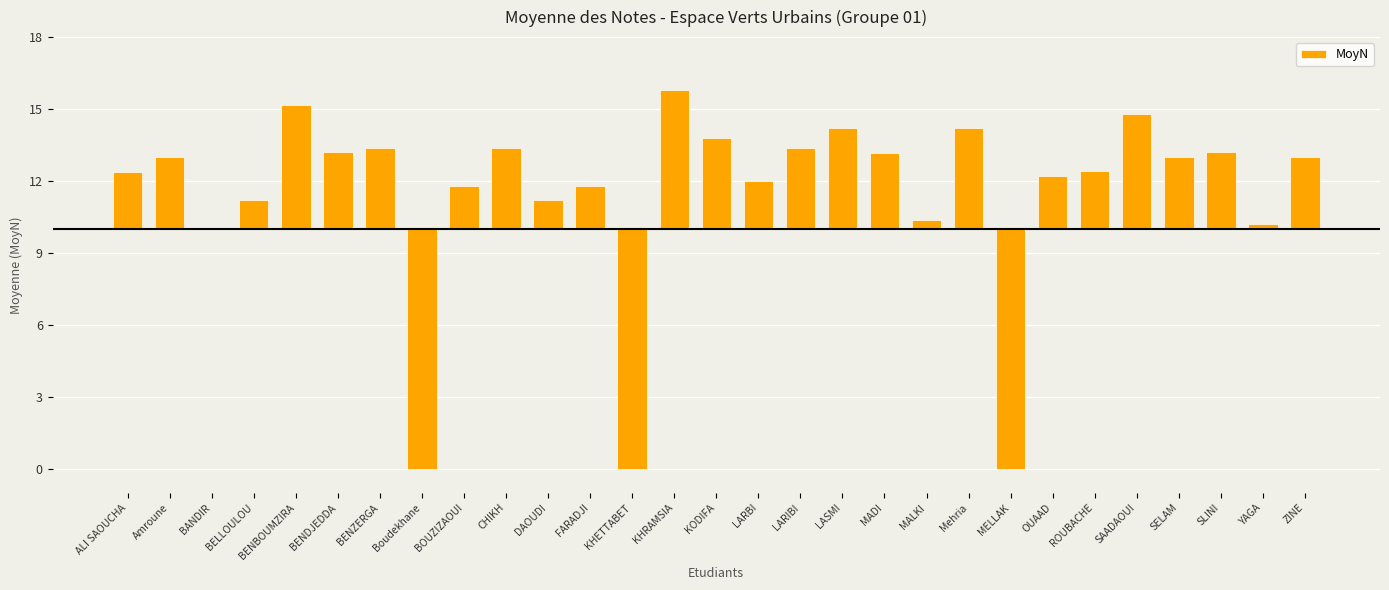

What is the label of the 24th bar from the left?

ROUBACHE